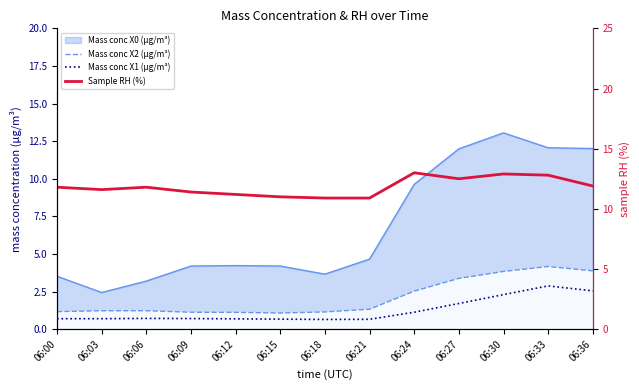

Is the value of Mass conc X2 (μg/m³) at 06:15 greater than the value of Mass conc X1 (μg/m³) at 06:18?

Yes